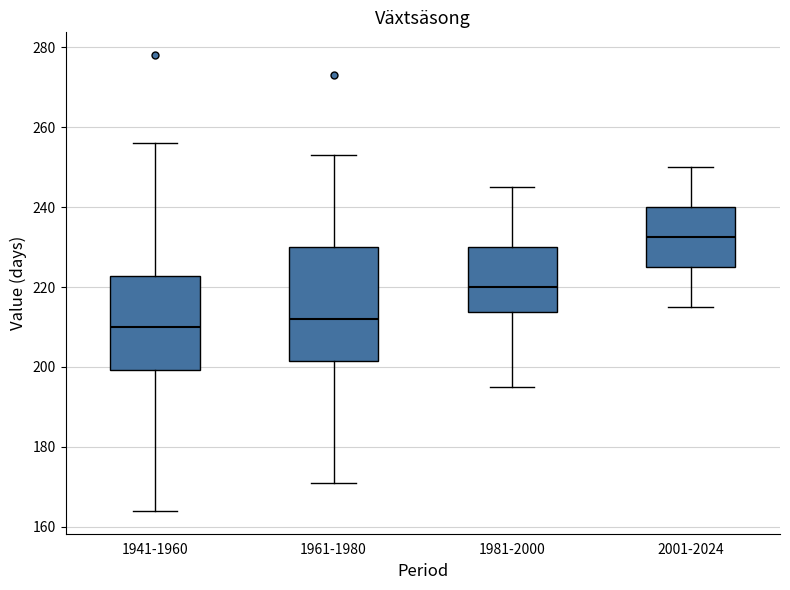

Which box has the lowest median line?

1941-1960